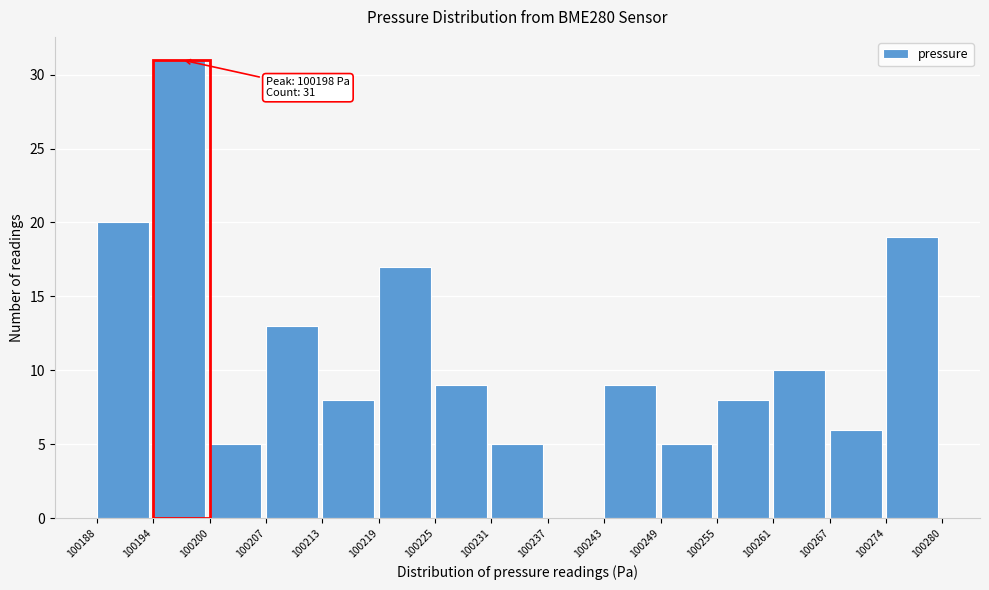

Which range on the x-axis has the tallest bar?

100194 to 100200